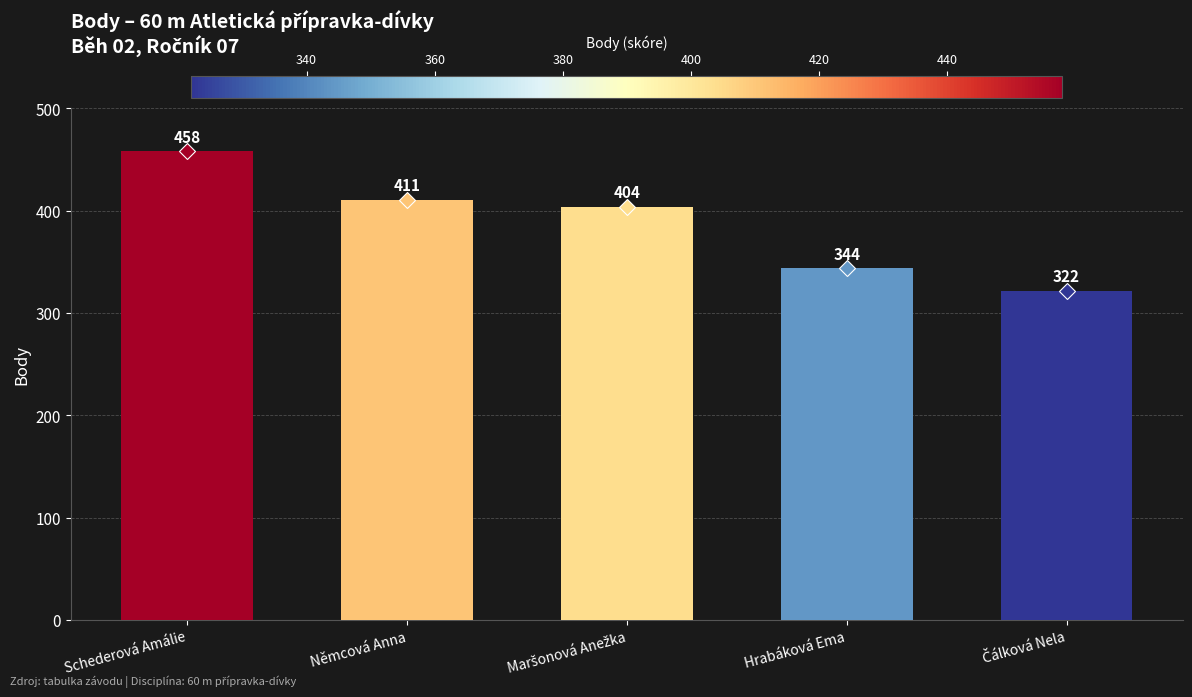

What is the label of the 5th bar from the right?

Schederová Amálie